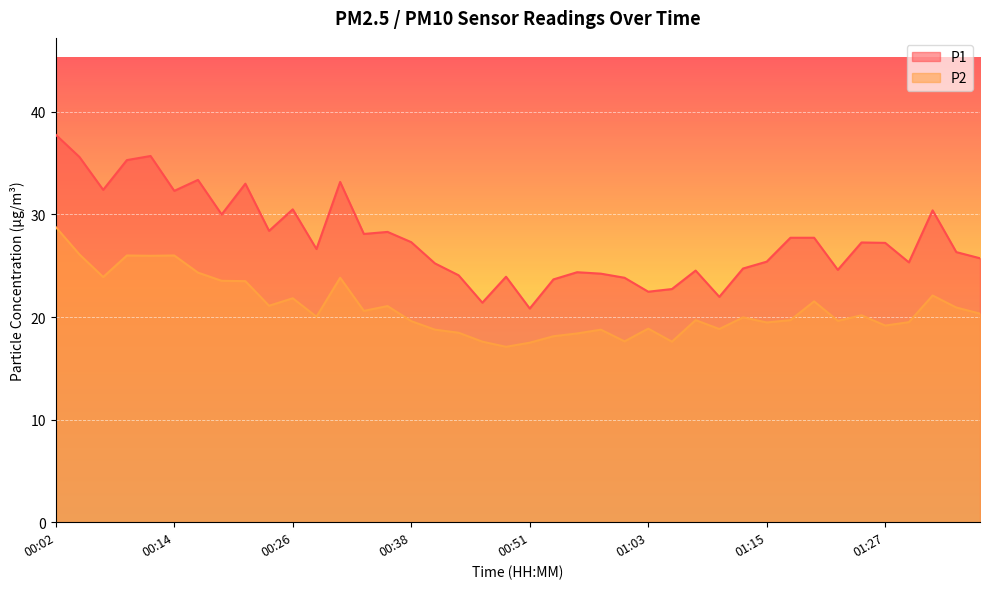

What is the greatest value displayed?

37.8